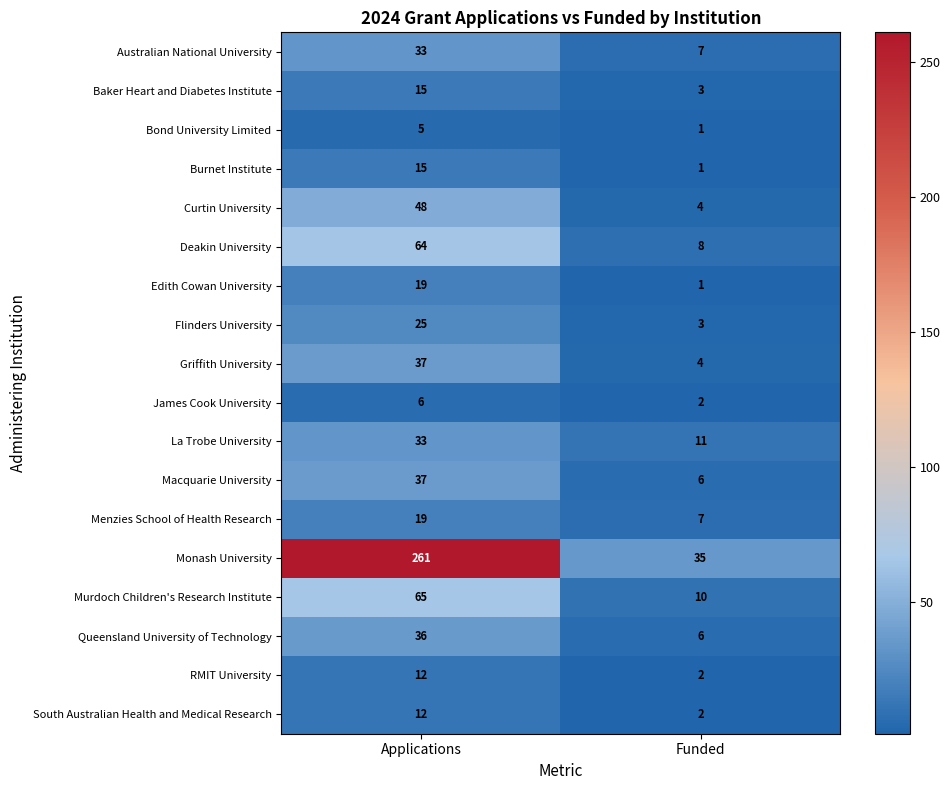

Which series has the largest total across all categories?

Monash University